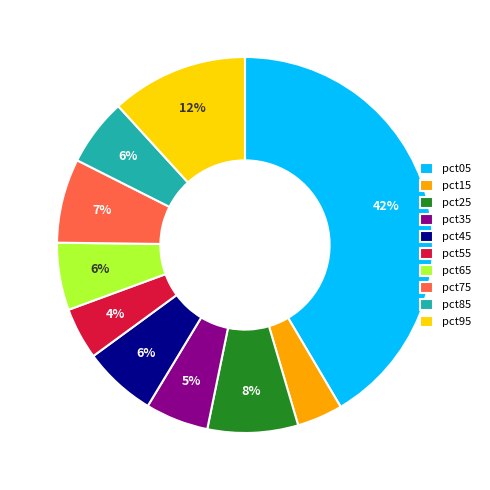

To the nearest percent, what portion does pct05 represent?

42%